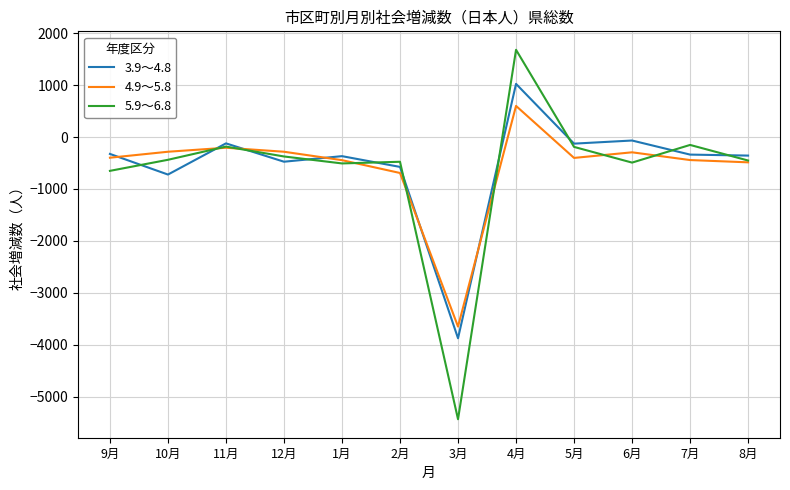

Which series has the largest range (max minus min)?

5.9～6.8